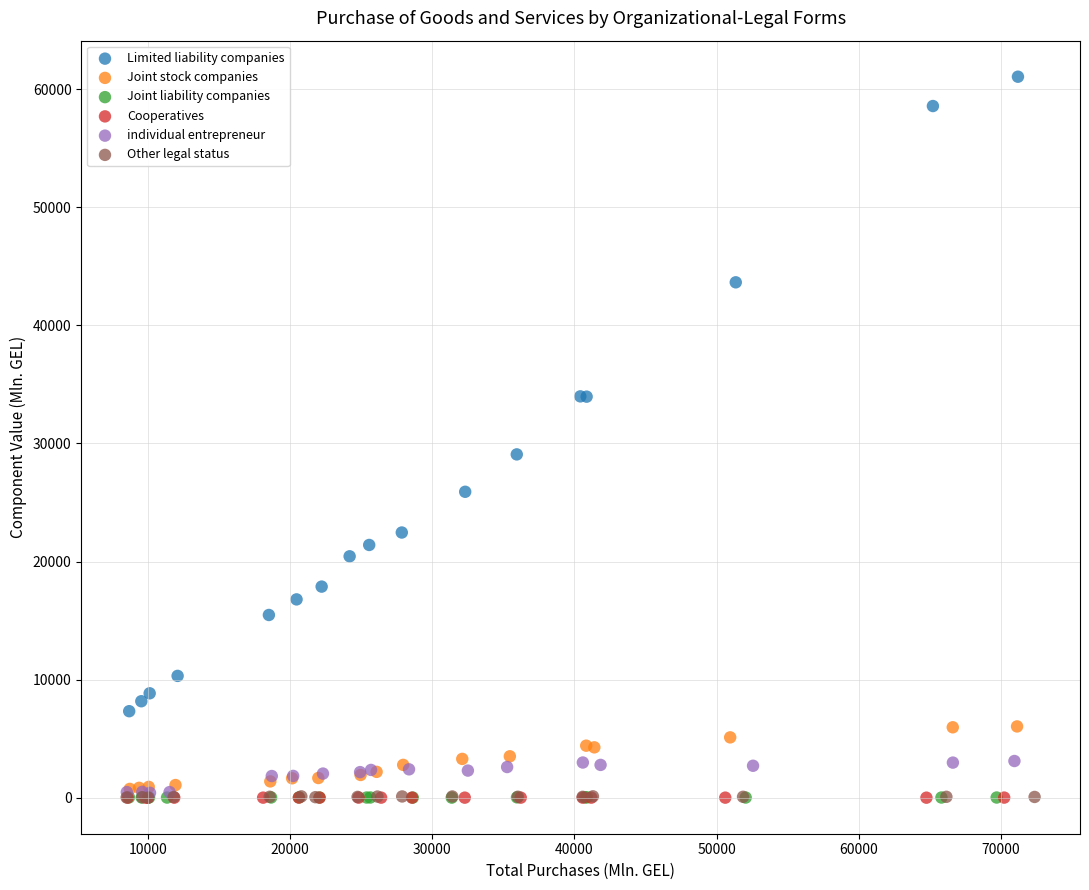

Which series contains the highest Y value?

Limited liability companies